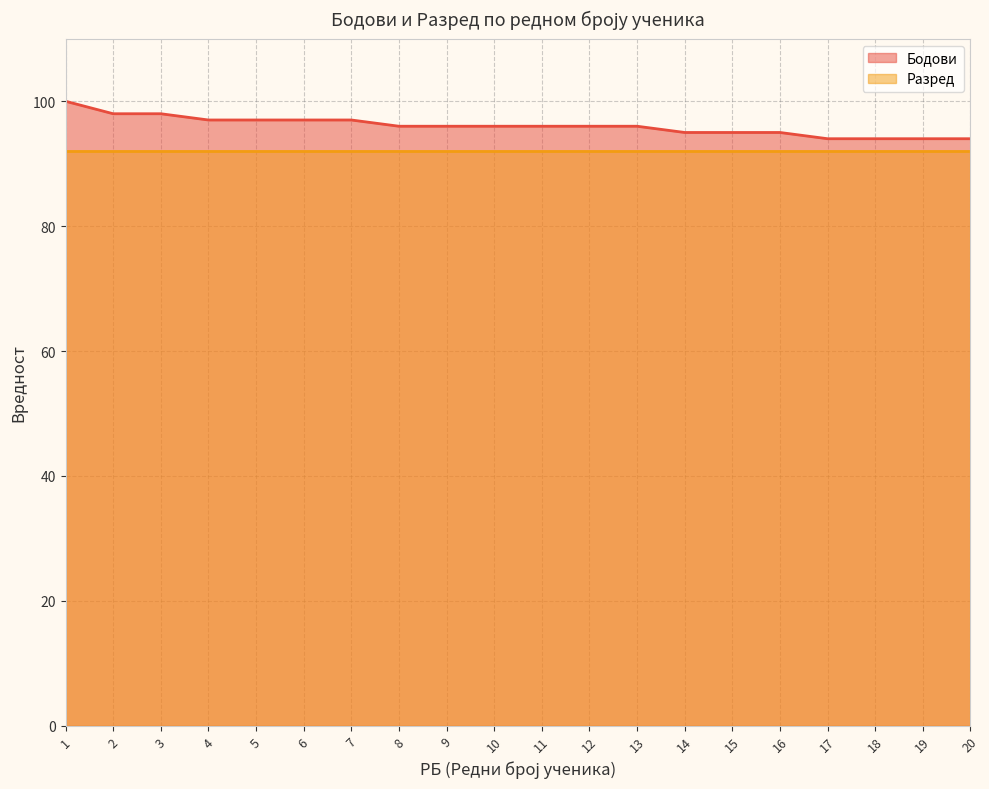

What is the difference between the maximum and minimum values?

6